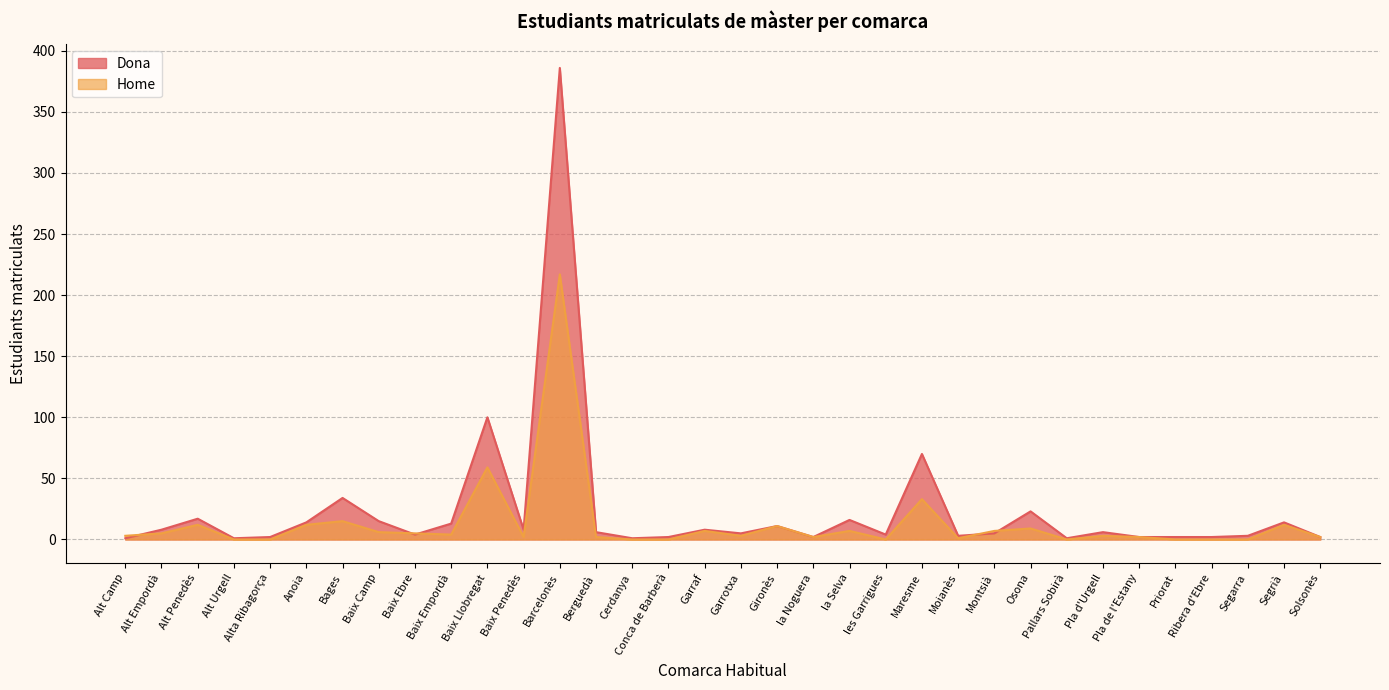

How many values in the Dona series exceed 6?

15